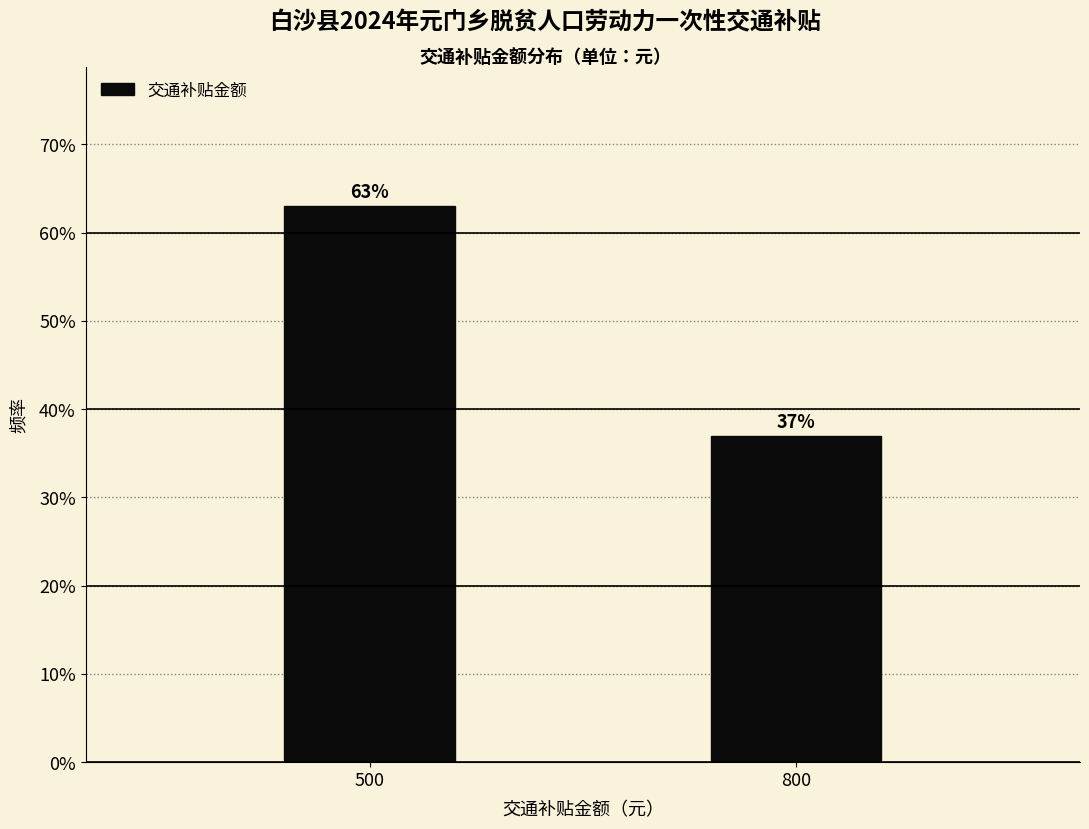

Reading left to right, transcribe all the data shown in this chart.

63	37